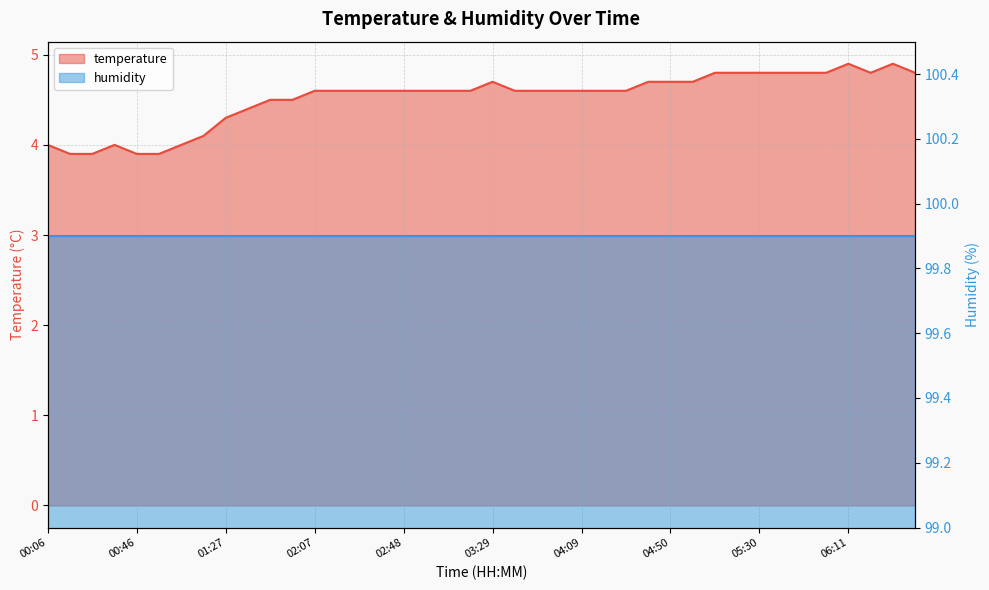

The value at 06:00 is 7.6. True or false?

False